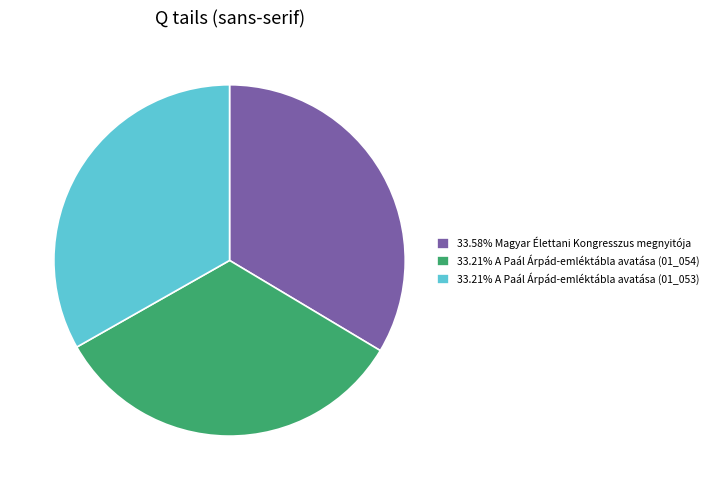

Combined, do 33.21% A Paál Árpád-emléktábla avatása (01_053) and 33.21% A Paál Árpád-emléktábla avatása (01_054) account for over 50%?

Yes